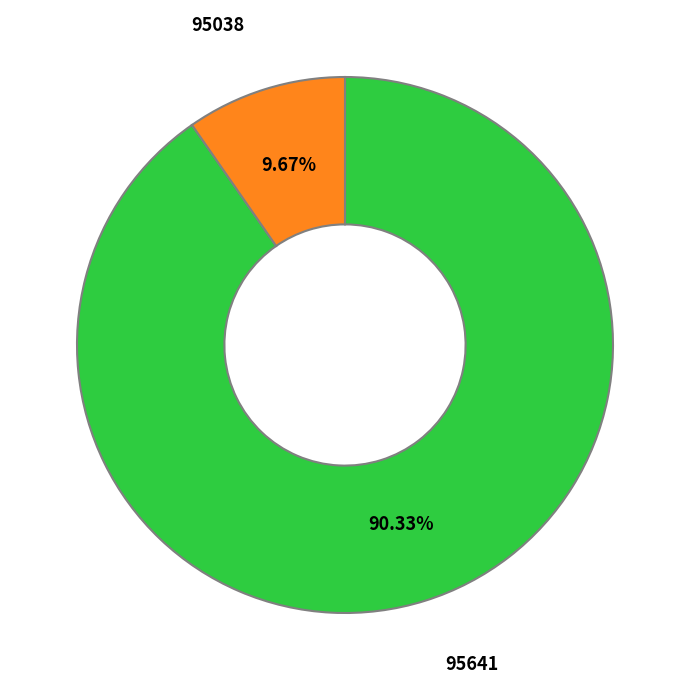

Is there a majority slice in this chart?

Yes